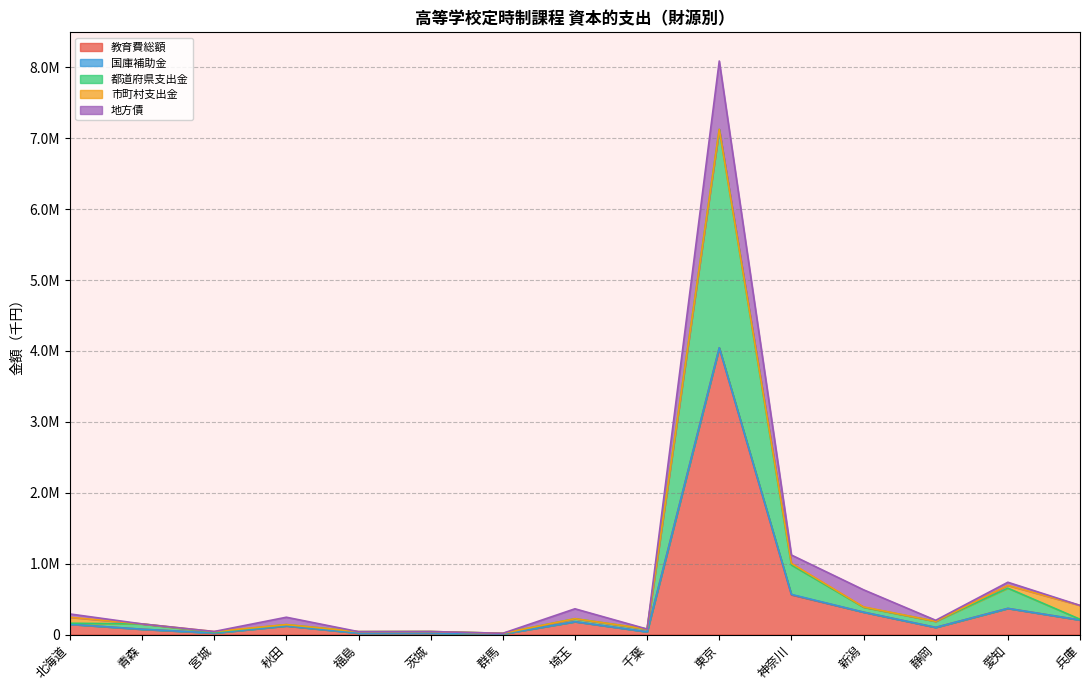

What is the difference between the 都道府県支出金 values at 埼玉 and 新潟?

27518